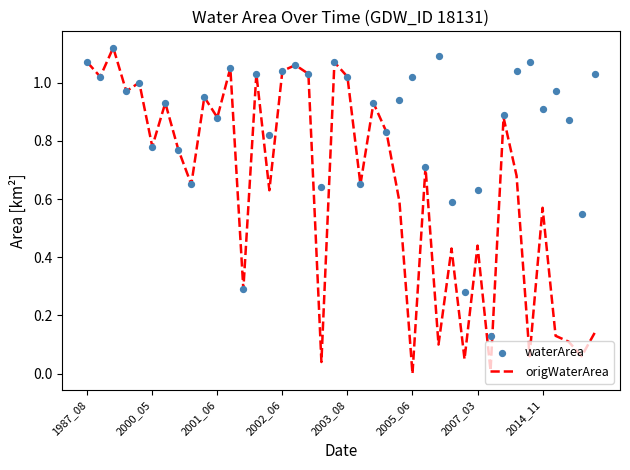

True or false: origWaterArea has a value of 1.7 at 2002_06.

False